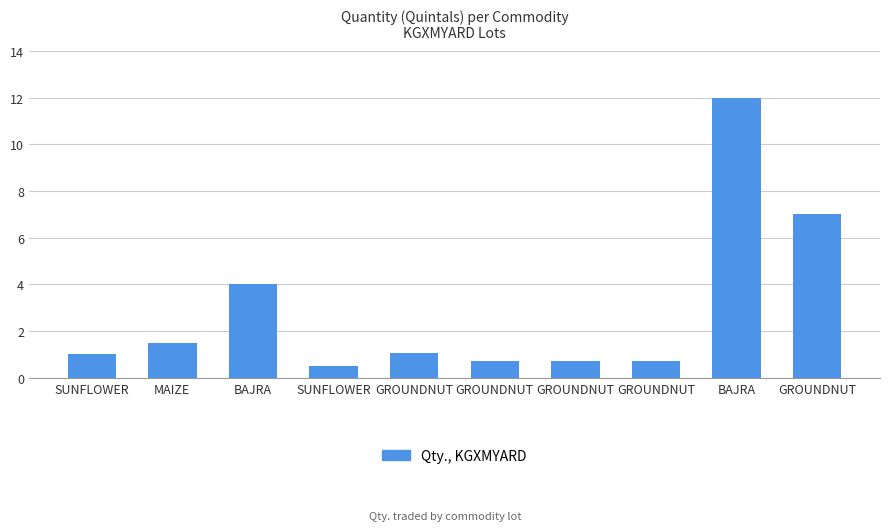

Between BAJRA and GROUNDNUT, which is larger?

GROUNDNUT